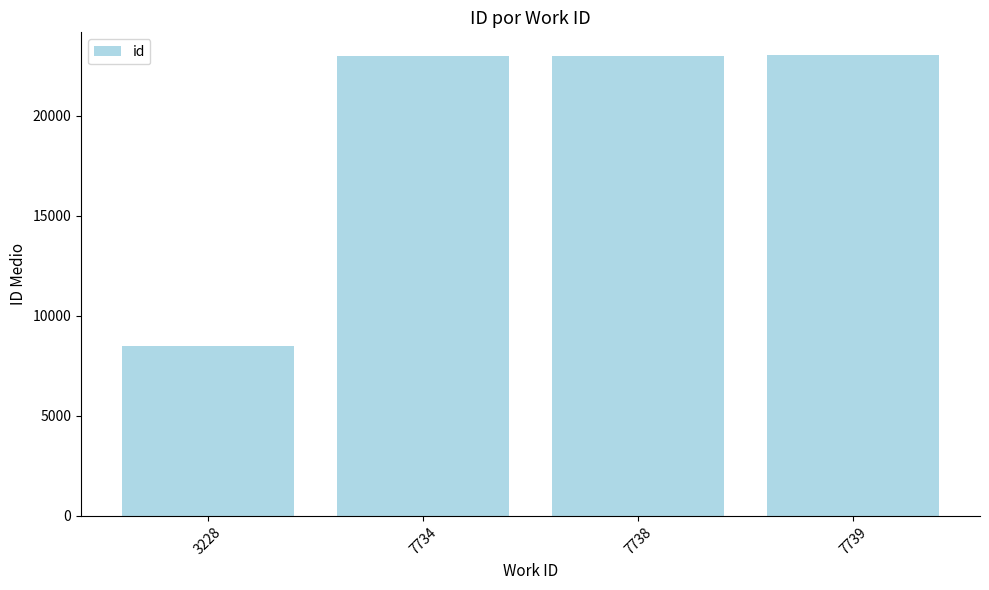

How many data points does each series have?

4